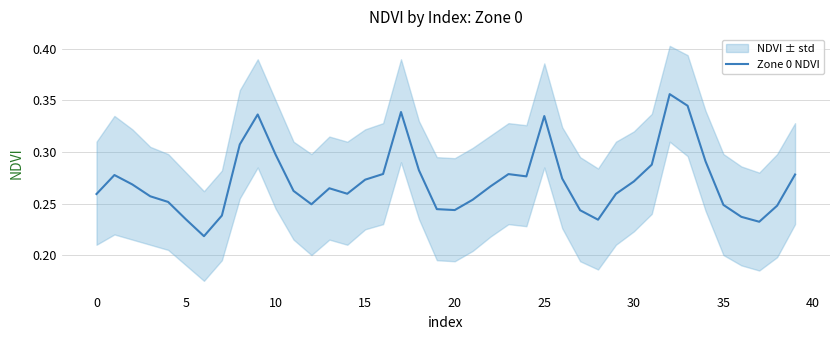

Which has a higher value, 31 or 12?

31